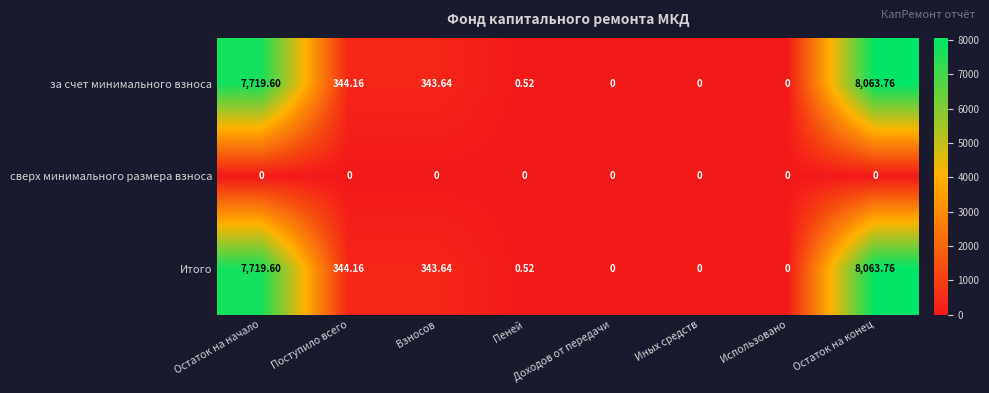

At which label does за счет минимального взноса reach its peak?

Остаток на конец